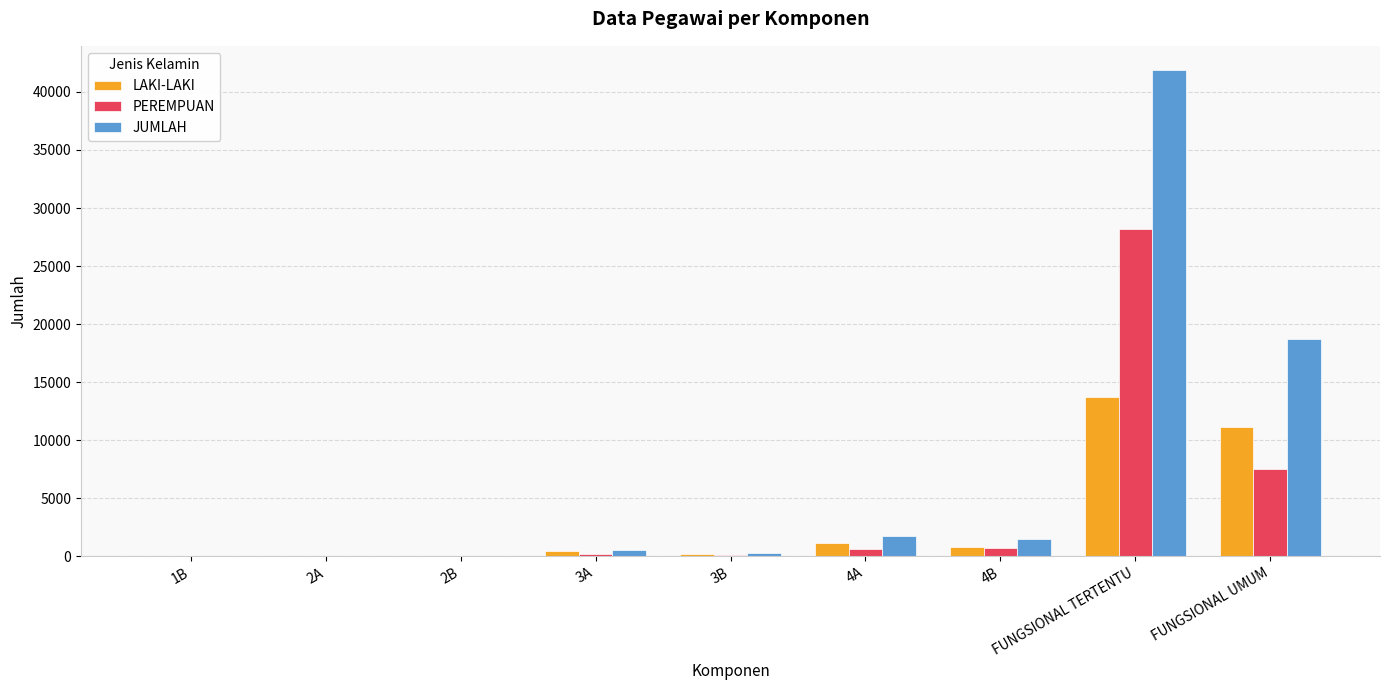

Between 1B and FUNGSIONAL UMUM, which series saw the biggest shift?

JUMLAH